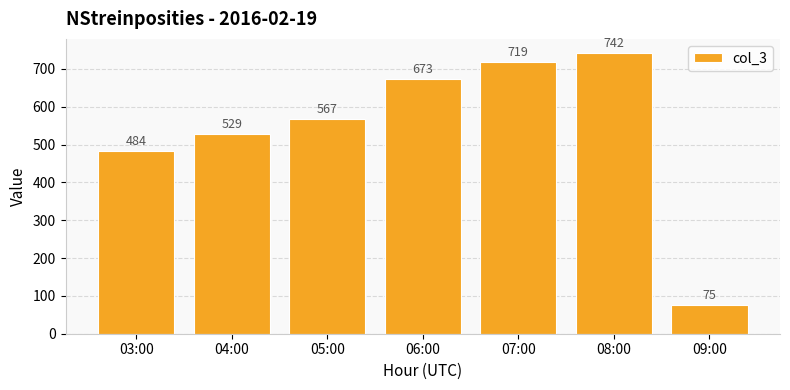

What is the label of the 1st bar from the left?

03:00